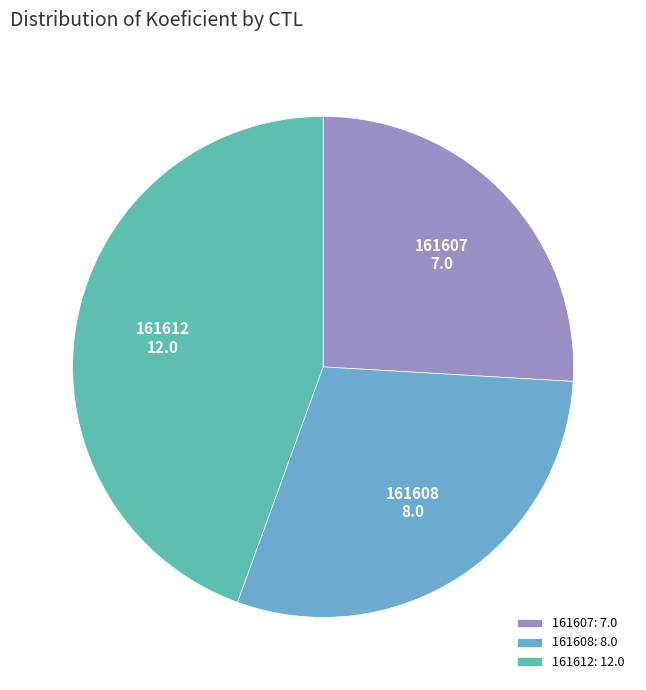

Is the sum of 161612 and 161608 greater than half?

Yes